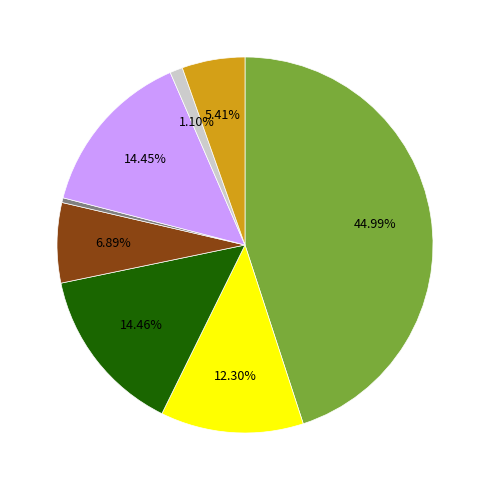

How many segments does this pie chart have?

8